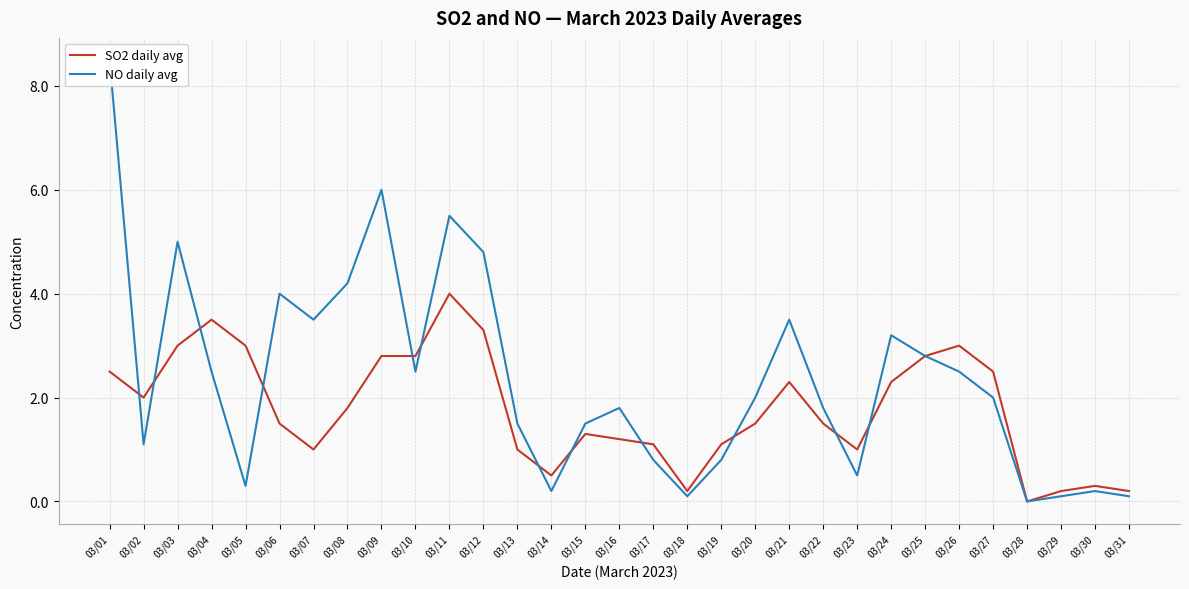

How many intersections are there between NO daily avg and SO2 daily avg?

12